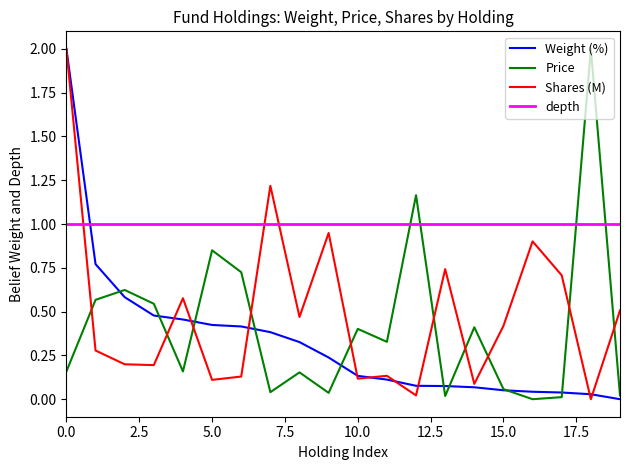

How many intersections are there between Shares (M) and Price?

10